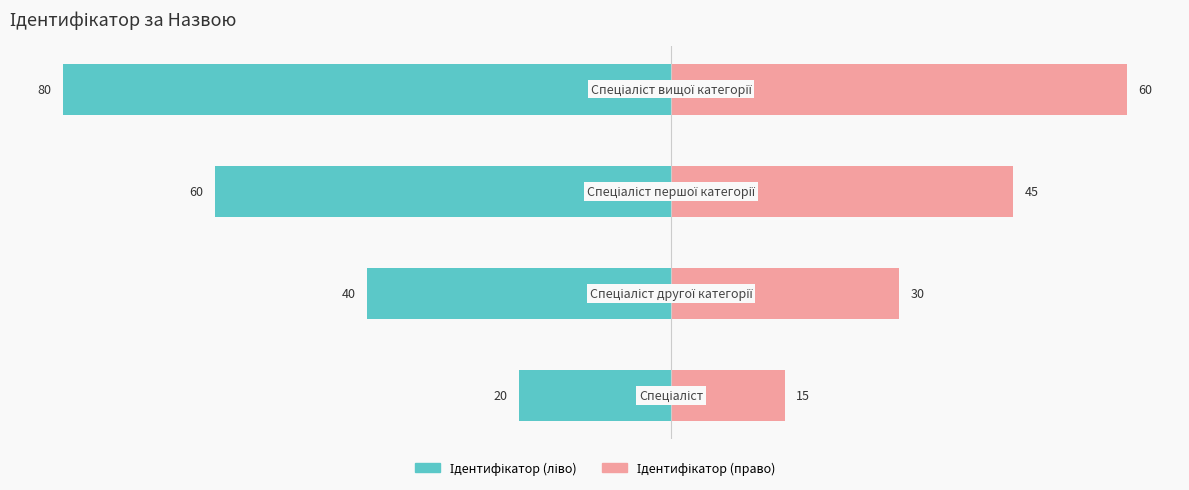

How many bars are there in total?

8